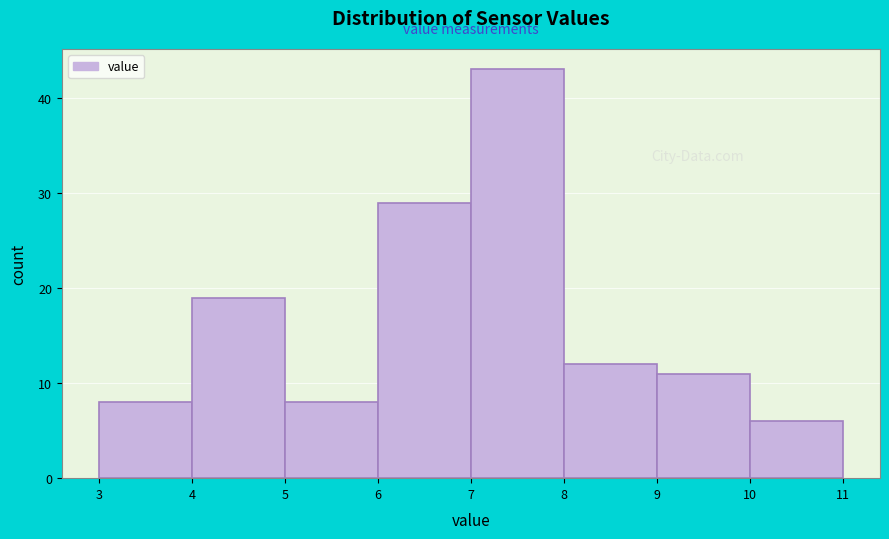

What is the height of the bar covering 10 to 11 on the x-axis? The values are not printed on the chart, so give them approximately, as read against the axis.

6